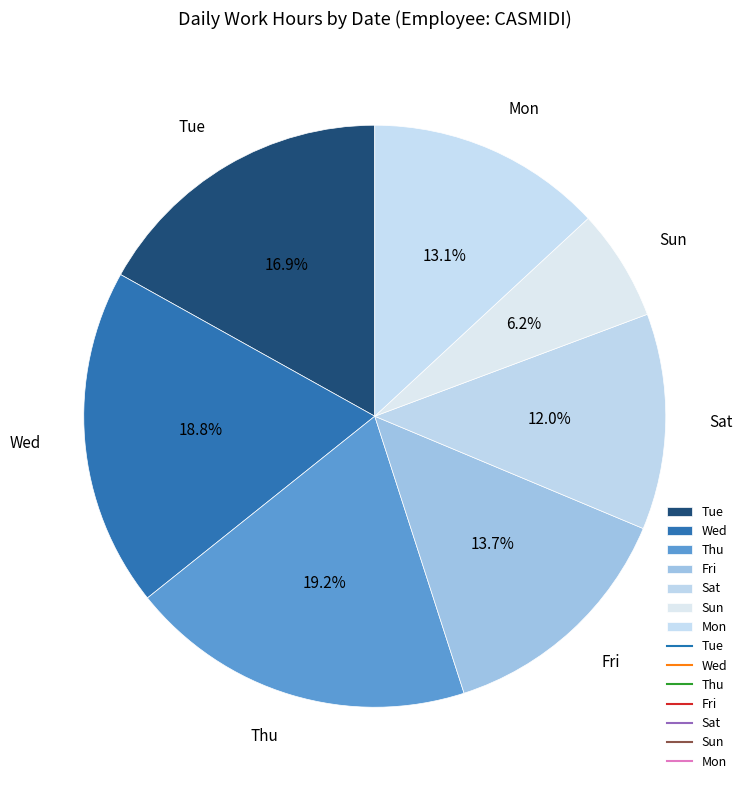

Which slice is the smallest?

Sun